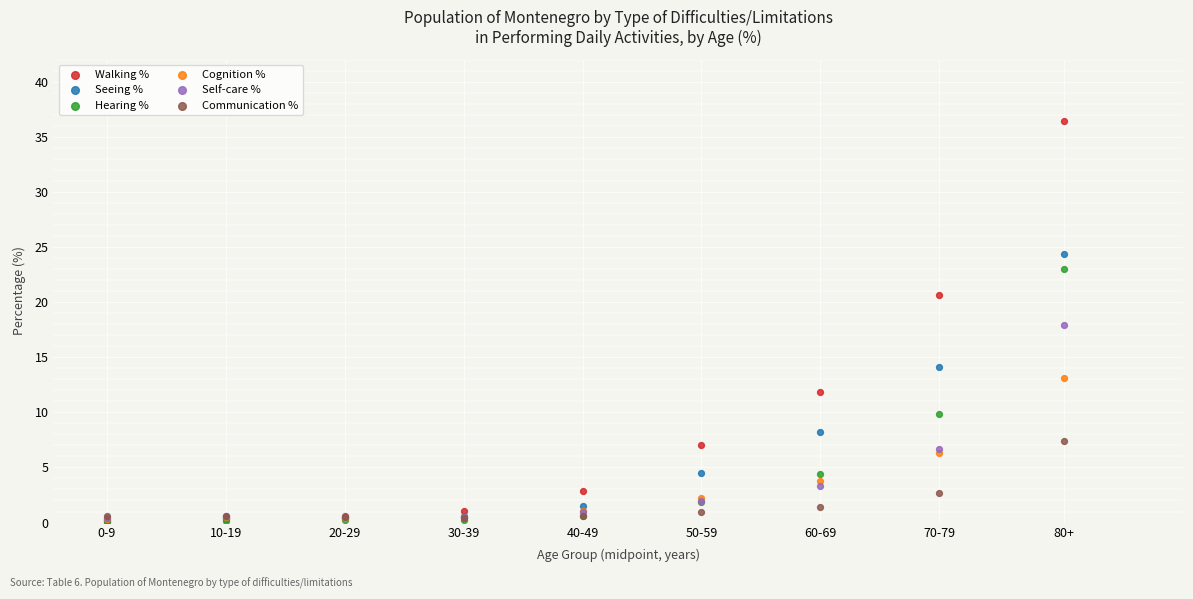

What are all the series names shown in the legend?

Walking %, Seeing %, Hearing %, Cognition %, Self-care %, Communication %